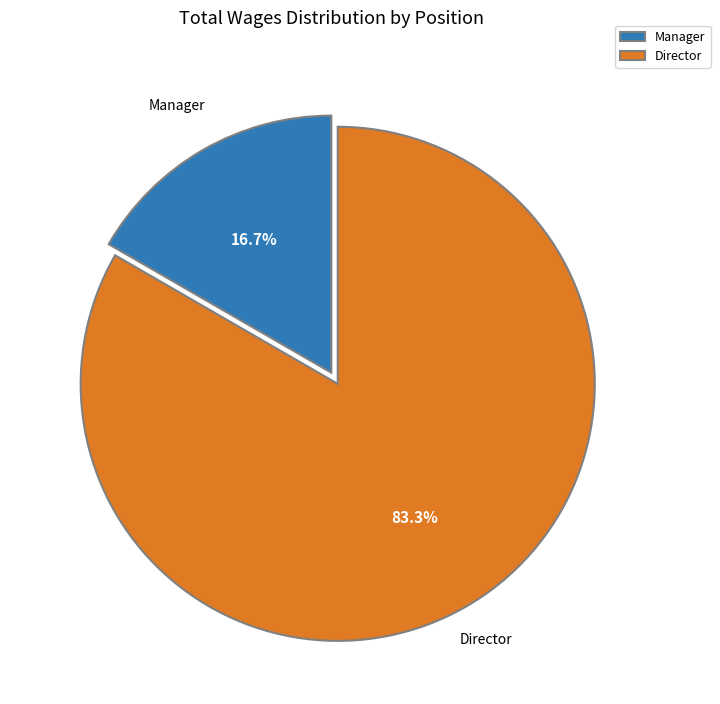

To the nearest percent, what percentage of the pie is Manager?

17%